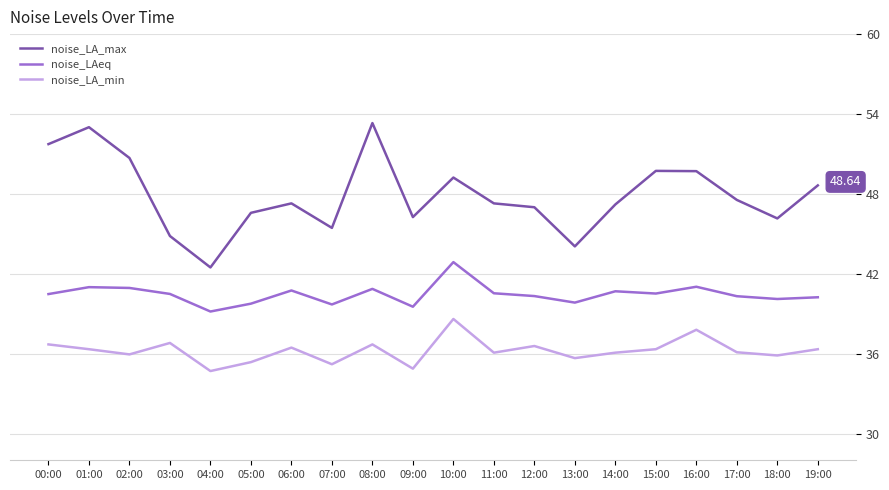

The noise_LA_max series shows 22.4 at 01:00. True or false?

False